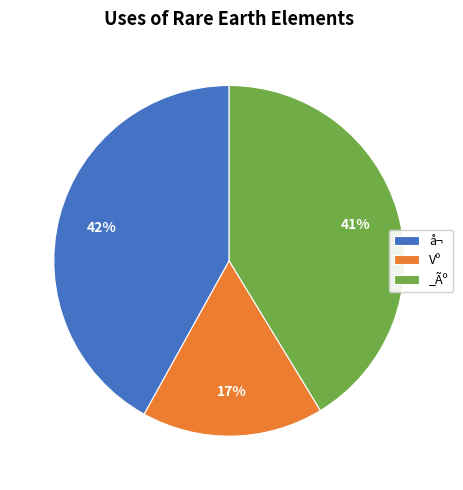

Which has a higher value, Vº or _Ãº?

_Ãº